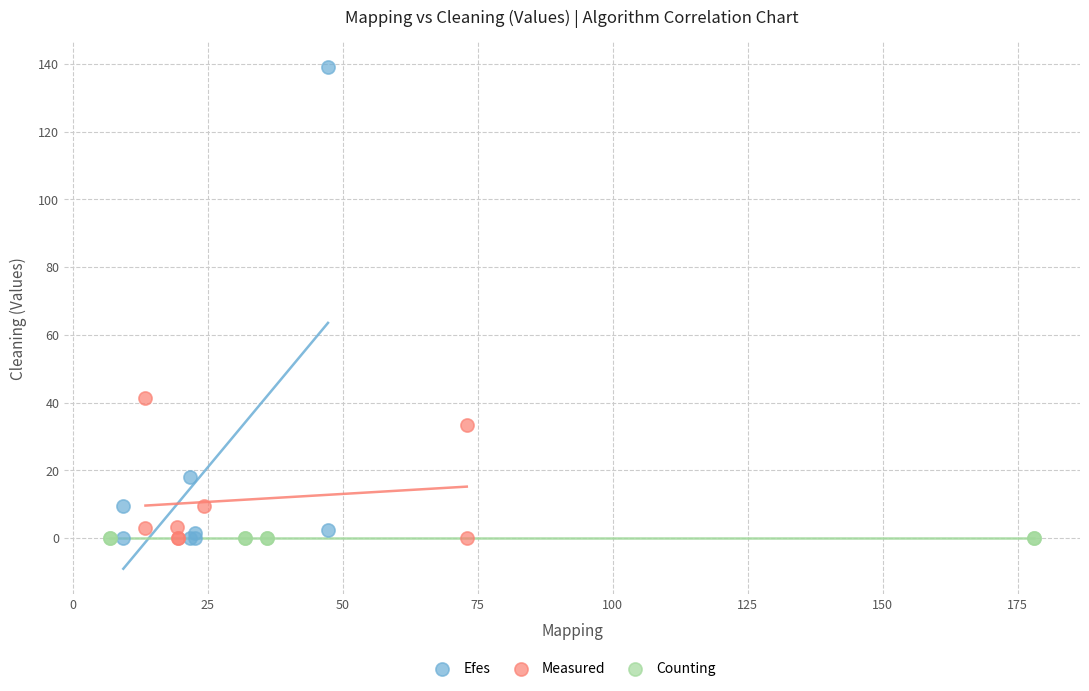

Which series reaches the maximum Y coordinate?

Efes